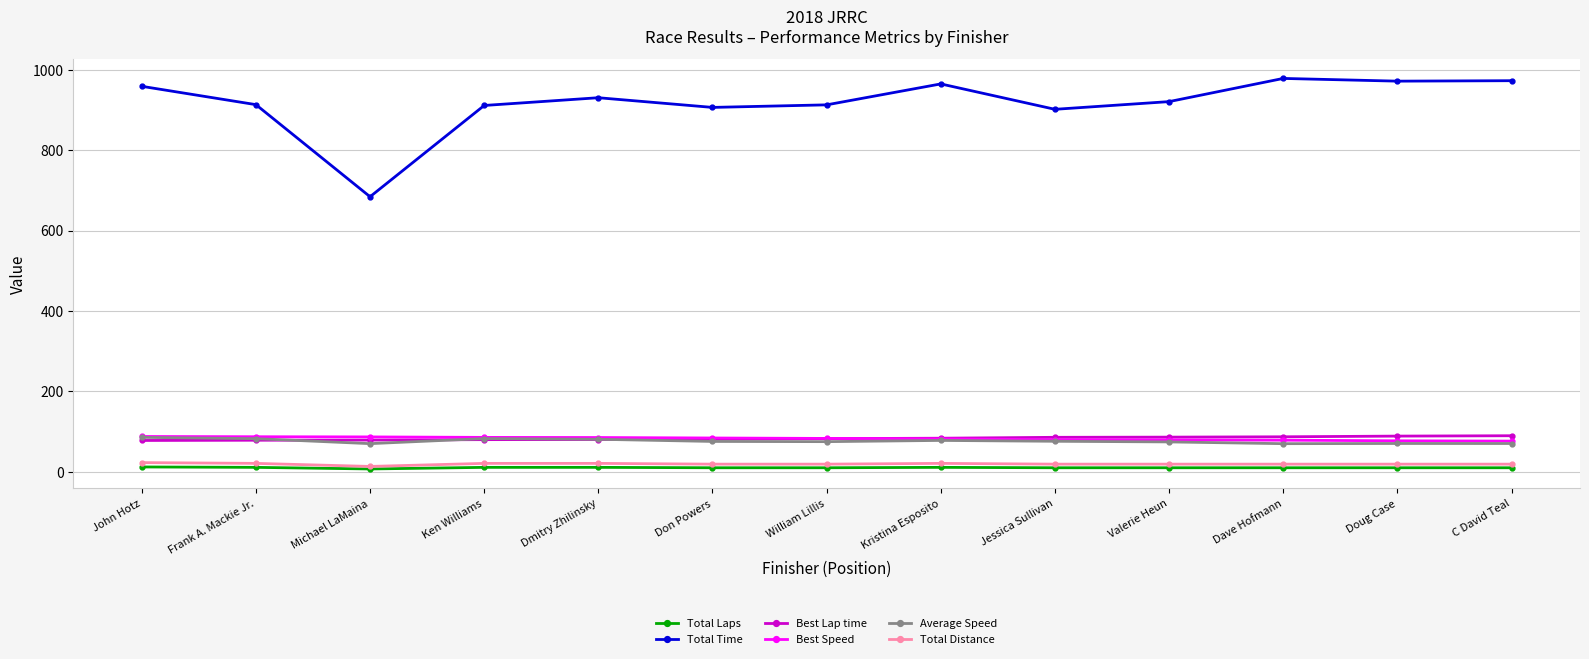

Is it true that Total Laps equals 10.0 at Don Powers?

True